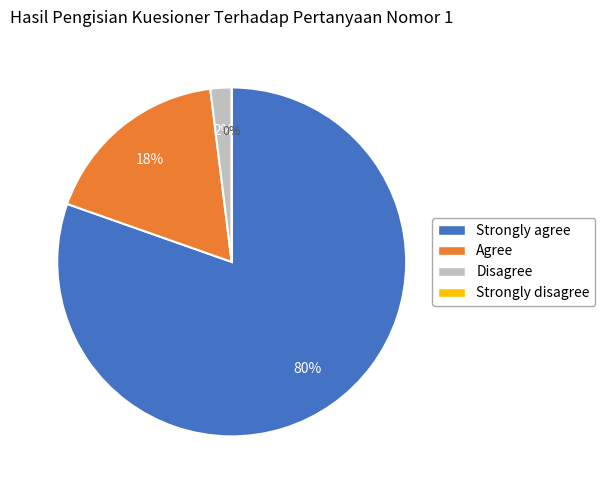

How much of the chart is everything except Agree?

82.4%